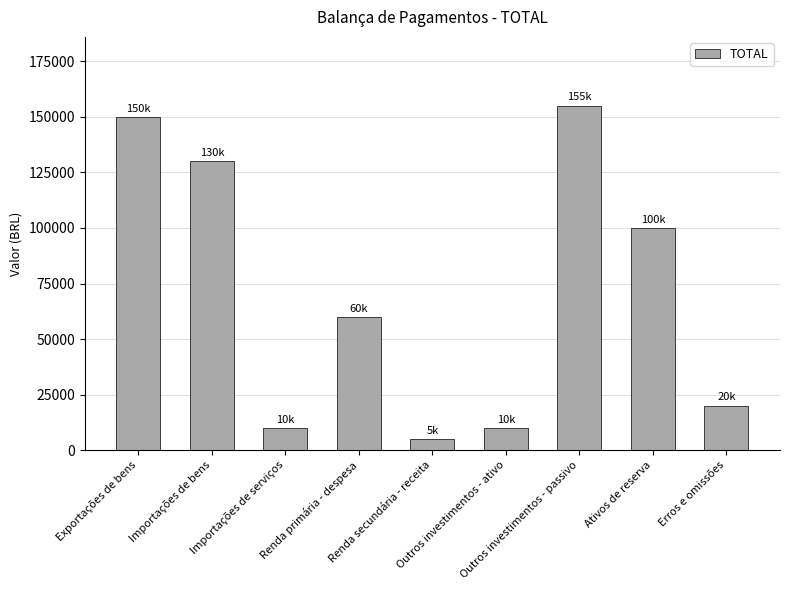

What is the label of the 6th bar from the right?

Renda primária - despesa